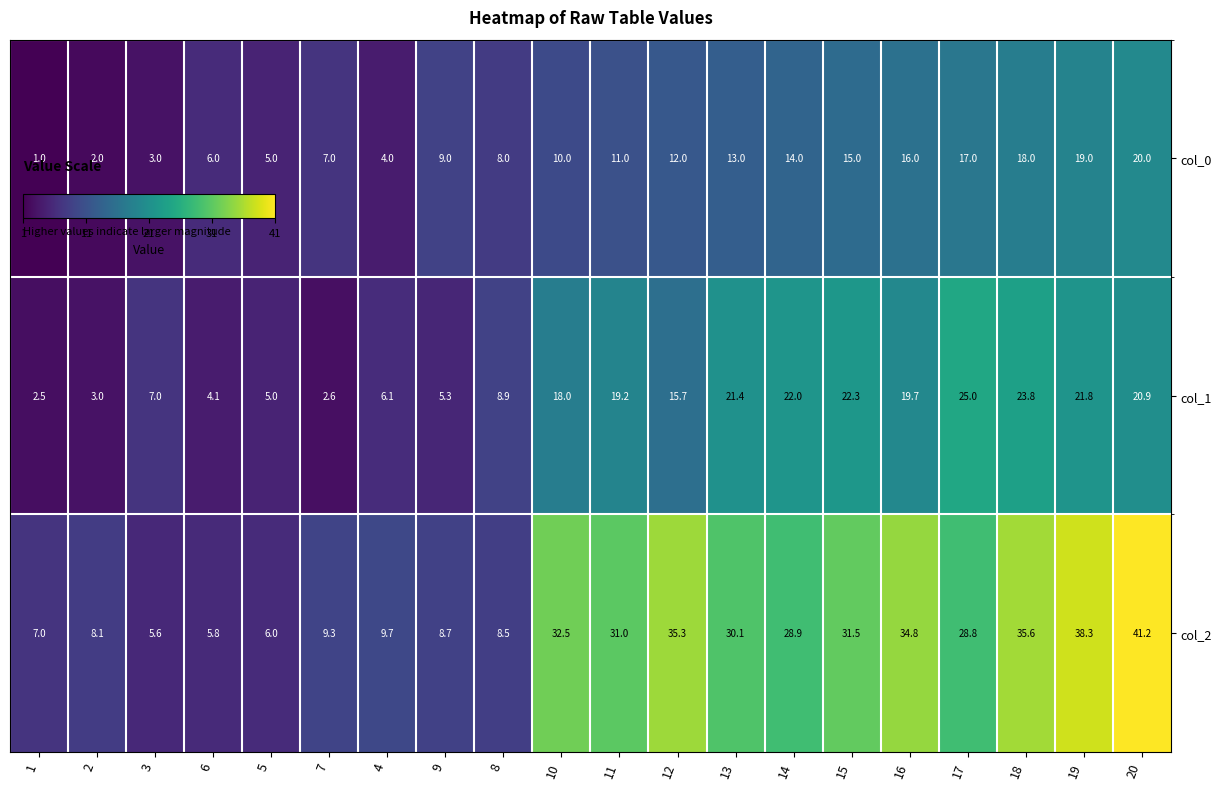

Which series changed the most between 5 and 14?

col_2